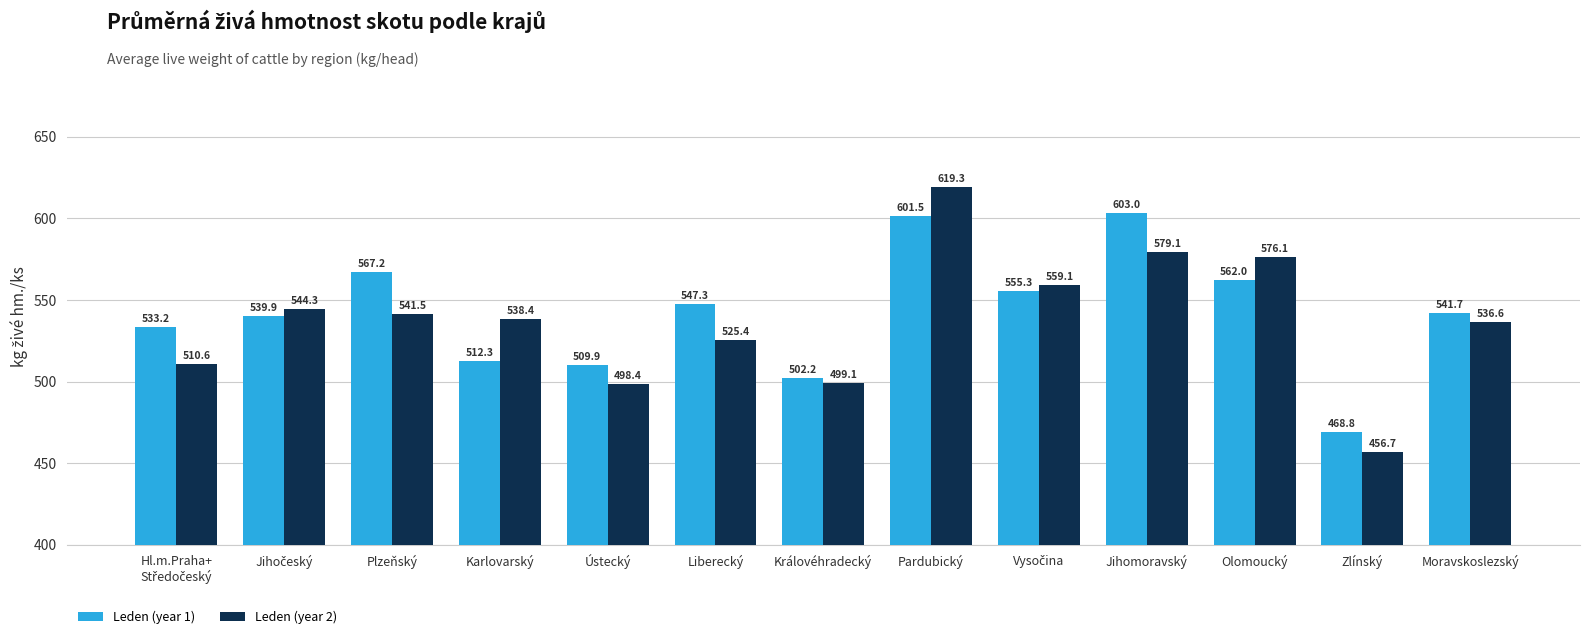

At which category is the sum across all series the highest?

Pardubický